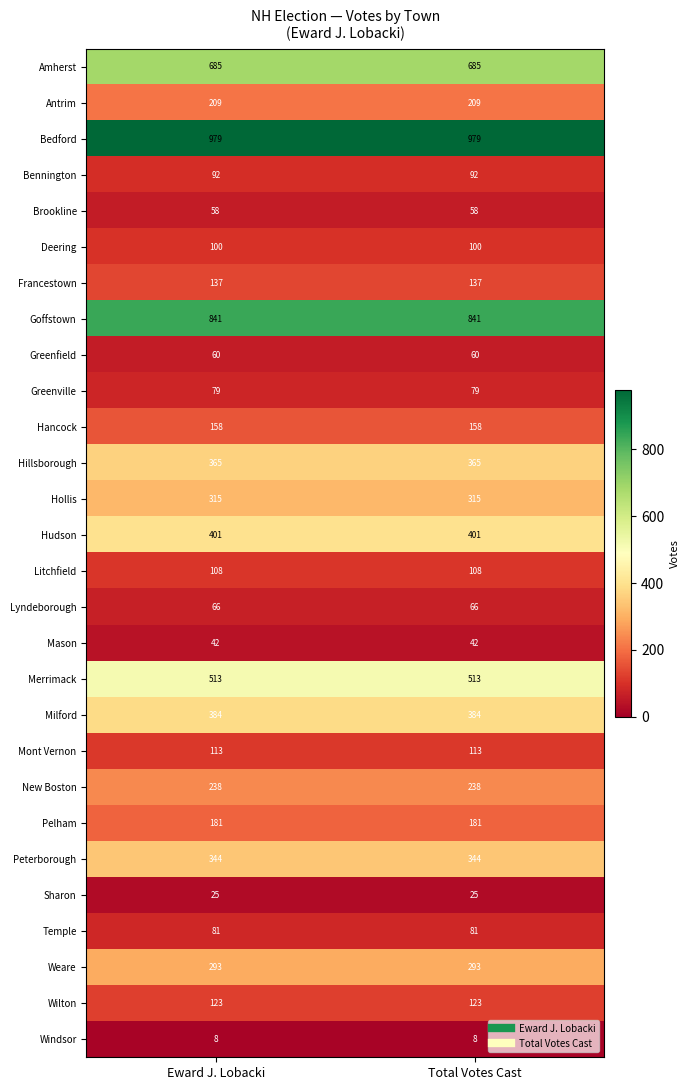

Which series has the largest total across all categories?

Bedford